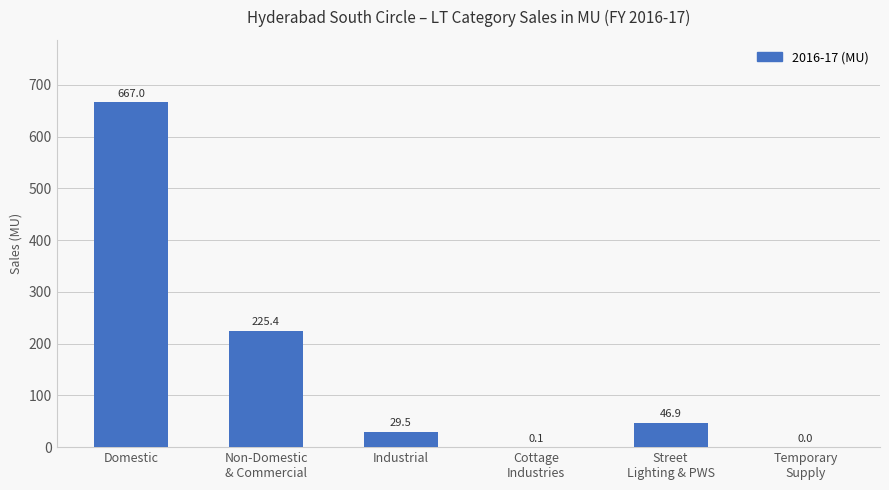

What is the maximum value shown in the chart?

667.0